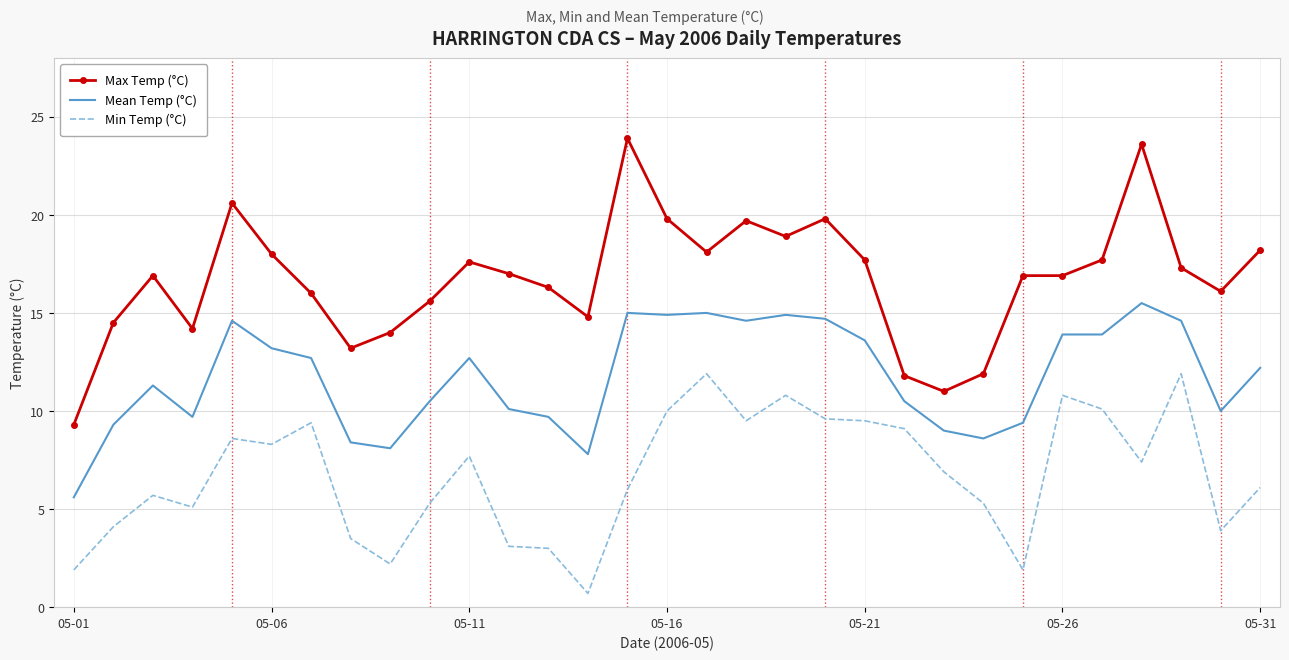

Which series has the largest total across all categories?

Max Temp (°C)